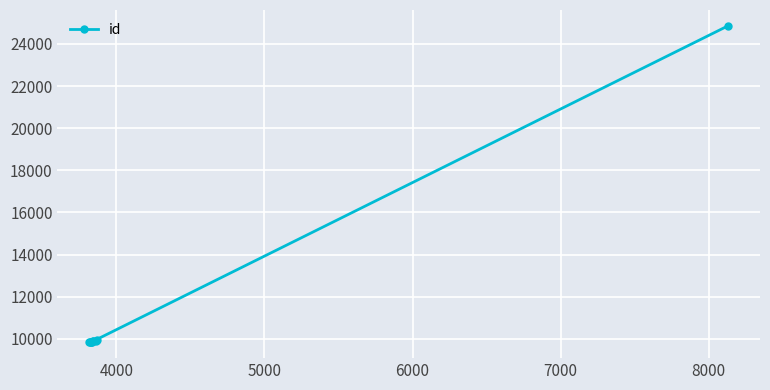

What is the smallest value displayed?

9836